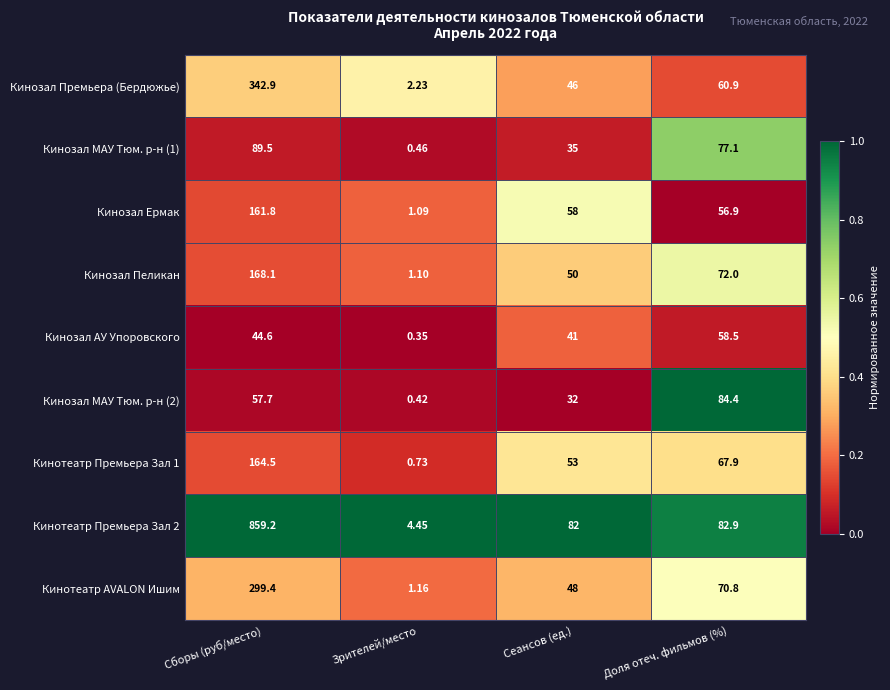

At which label does Кинотеатр AVALON Ишим reach its peak?

Сборы (руб/место)